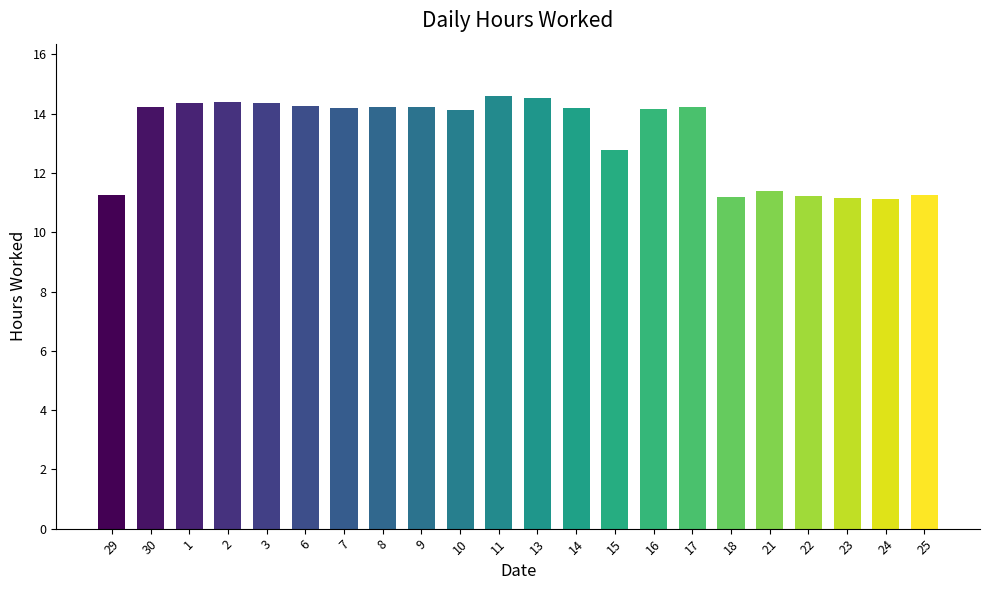

Does the chart contain stacked bars?

No